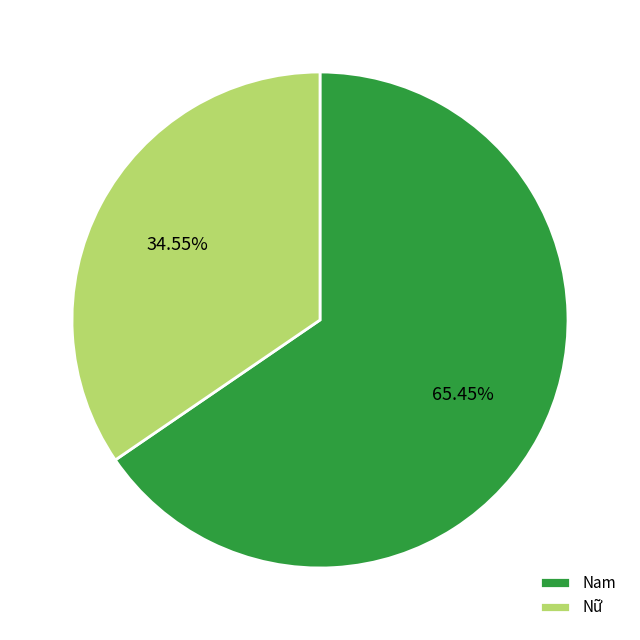

Is there a majority slice in this chart?

Yes